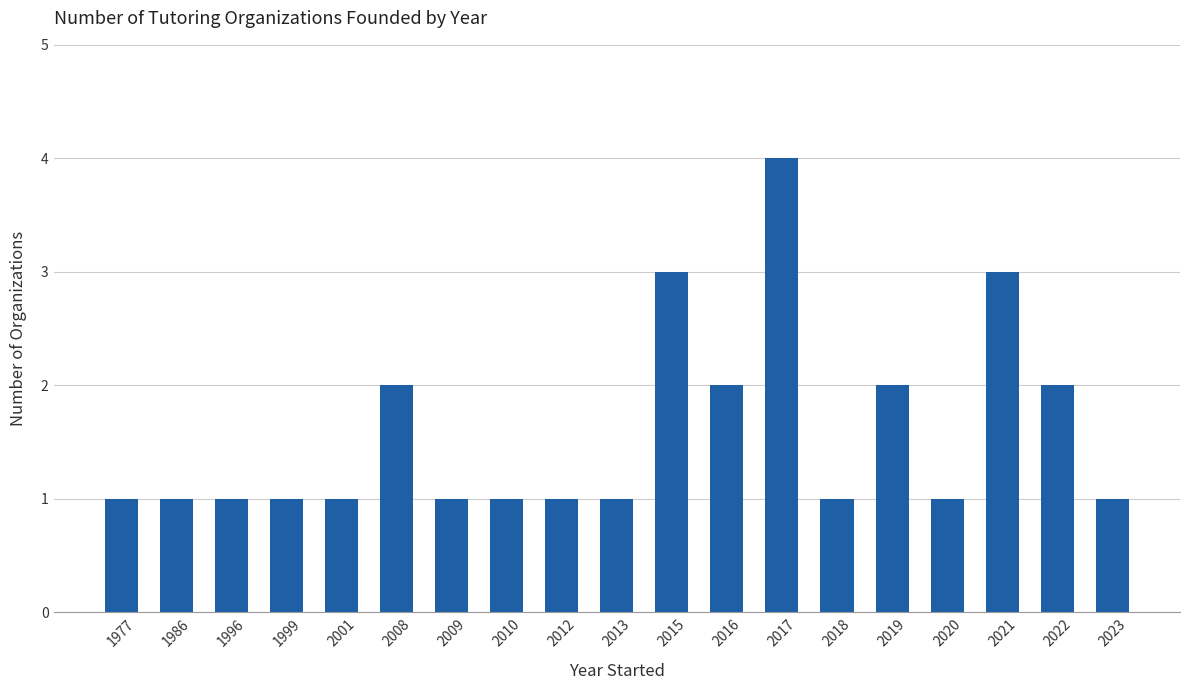

Are the bars grouped side by side (vs. stacked)?

No